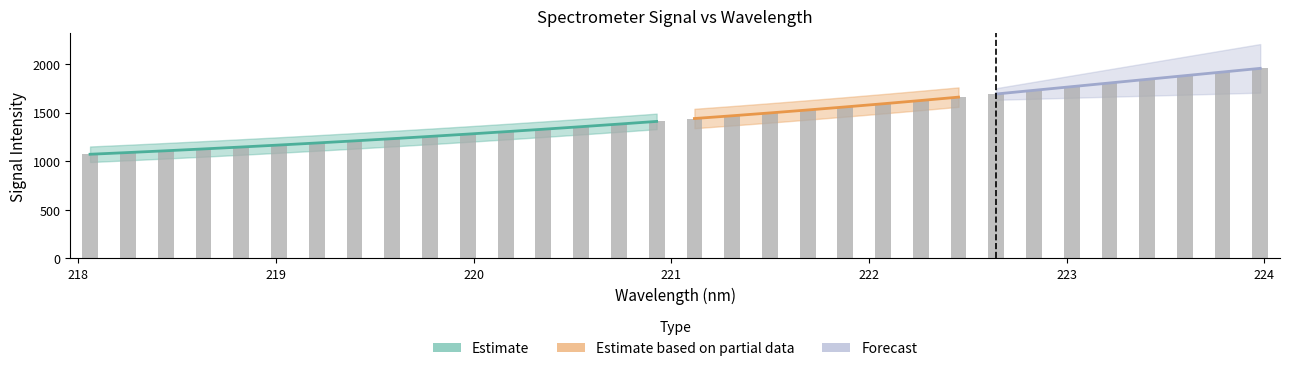

Reading left to right, transcribe all the data shown in this chart.

1072.2	1090.0	1107.6	1128.2	1147.7	1166.6	1188.7	1210.6	1233.0	1255.9	1279.4	1304.2	1330.1	1357.0	1383.0	1410.3	1439.8	1469.2	1498.2	1527.2	1559.8	1592.0	1626.0	1660.3	1695.8	1731.5	1766.4	1803.4	1841.0	1880.3	1918.9	1959.8